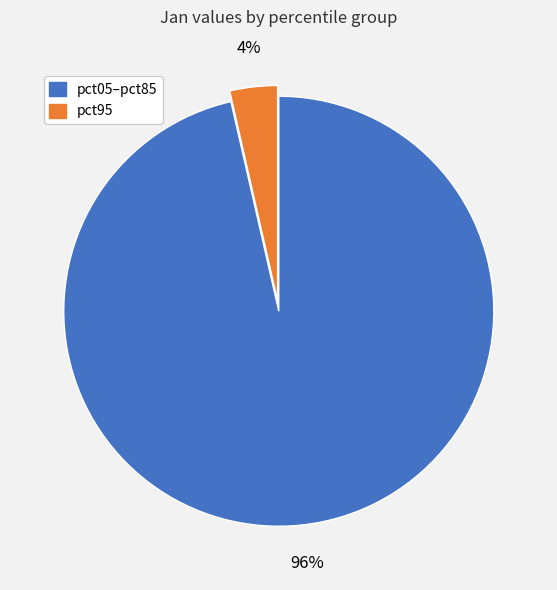

Does any single category account for the majority?

Yes